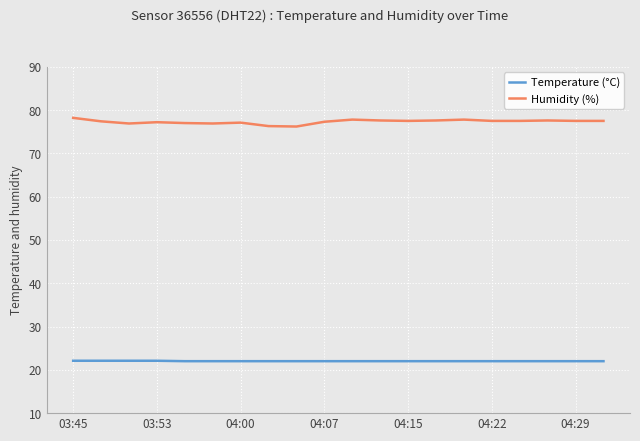

Which series has the largest total across all categories?

Humidity (%)